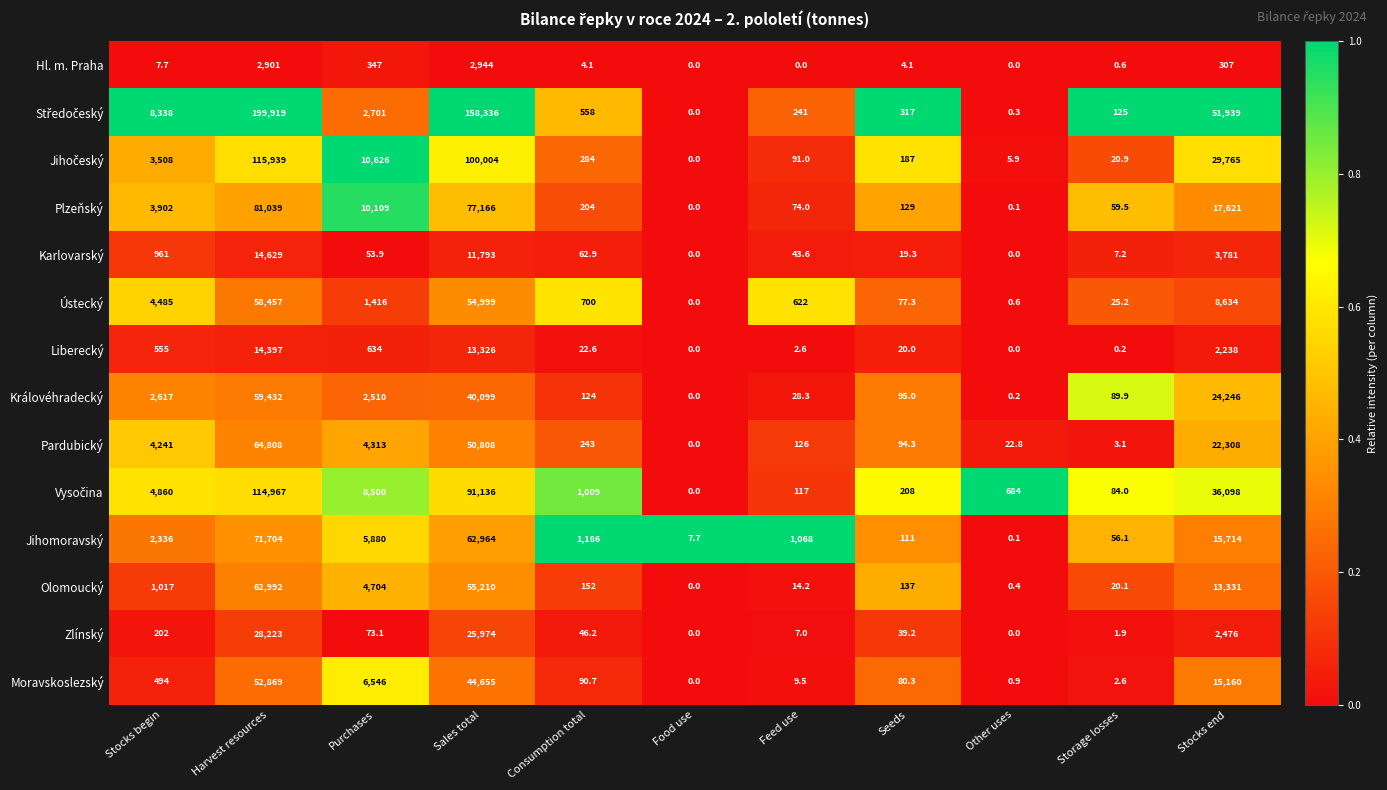

What is the difference between the highest and lowest values at Storage losses?

124.8